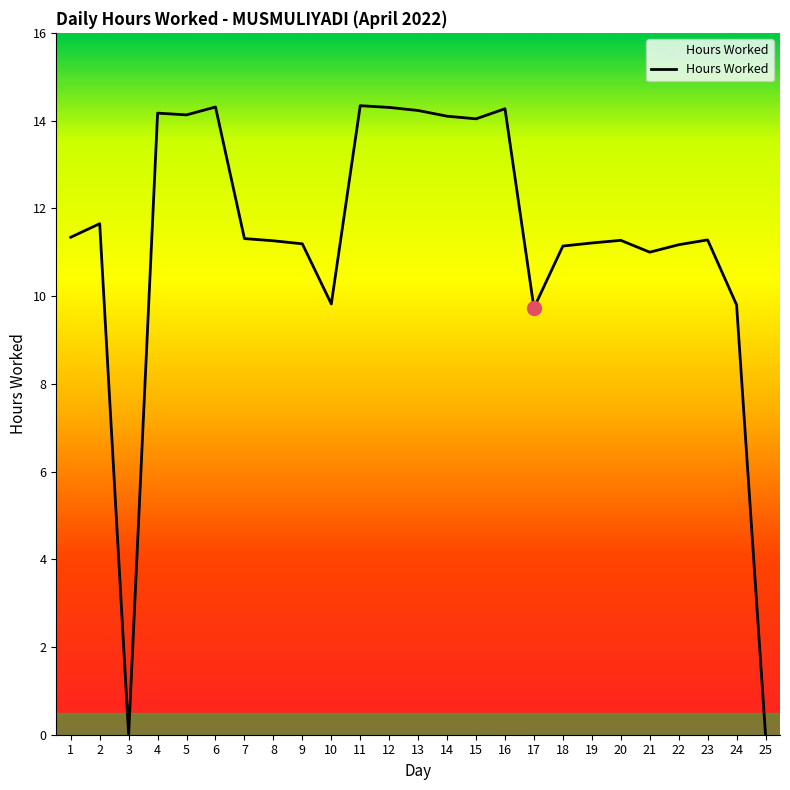

What is the greatest value displayed?

14.3